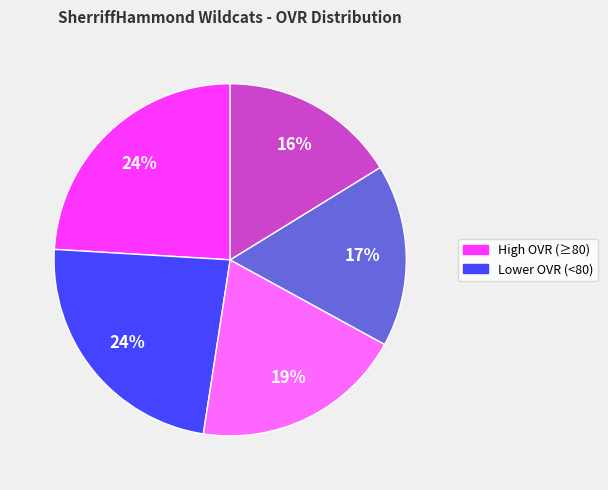

To the nearest percent, what is the average slice percentage?

20%